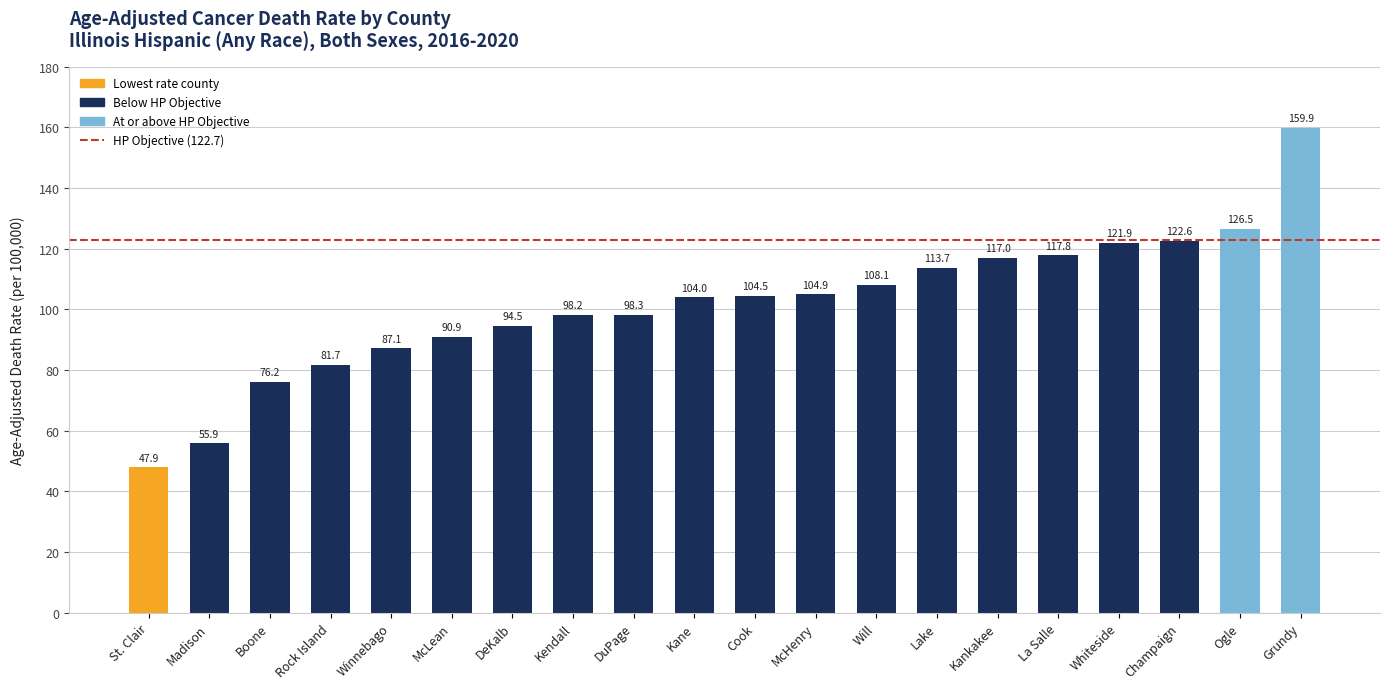

The chart shows a value of 126.5 at Ogle. True or false?

True